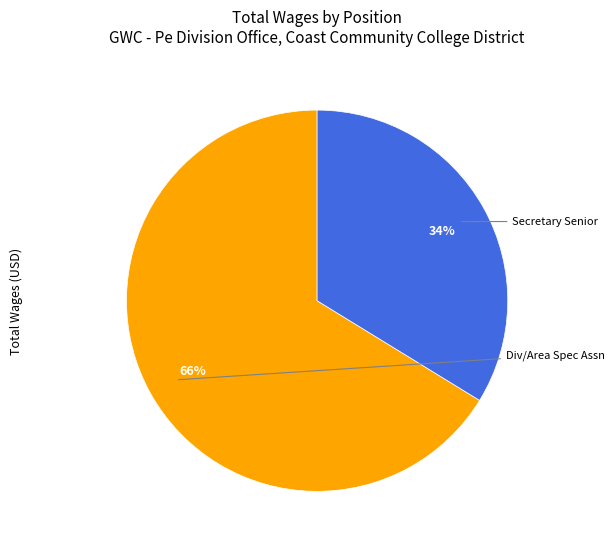

What is the smallest slice in the pie chart?

Secretary Senior